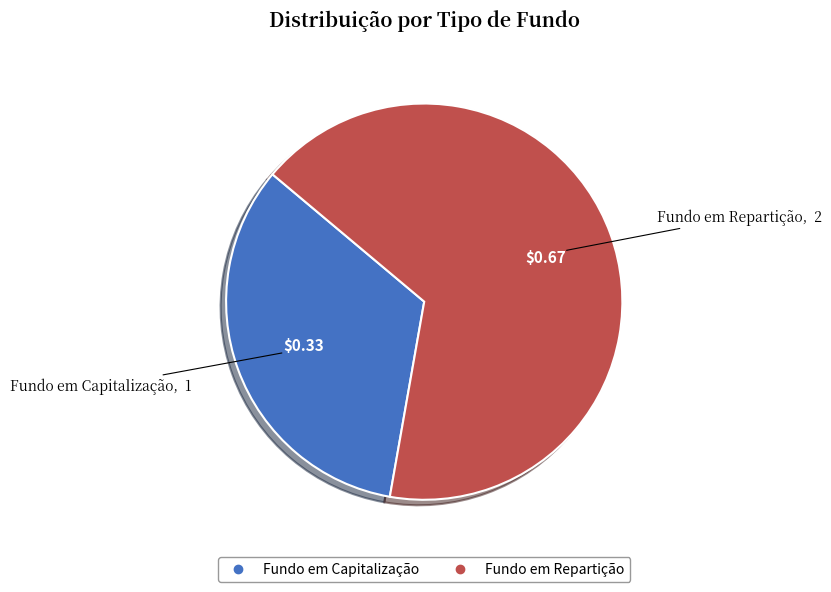

Which category accounts for the majority?

Fundo em Repartição